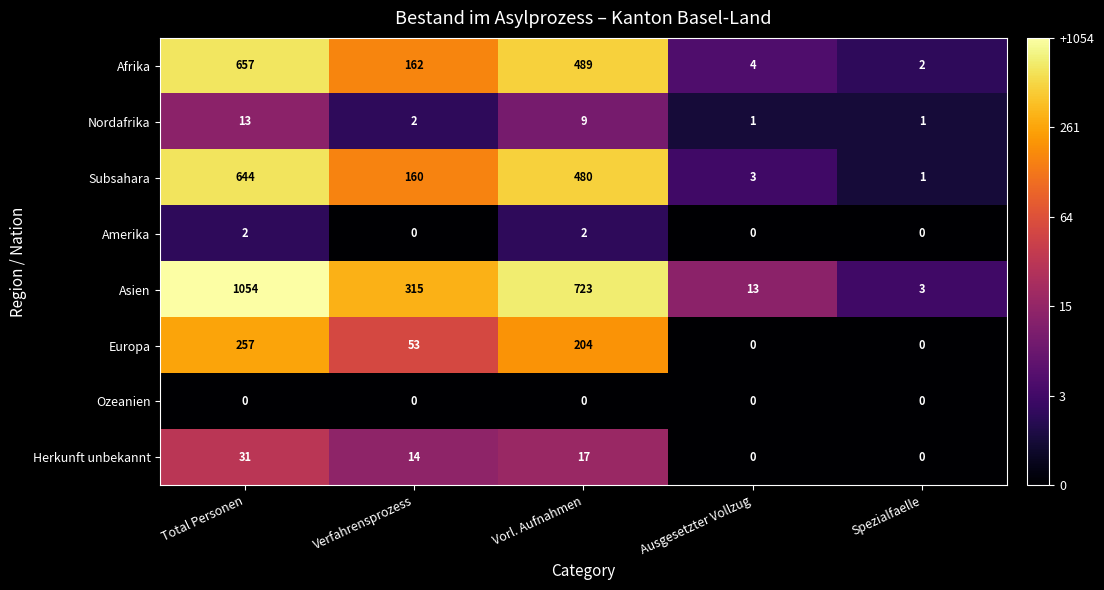

What is the difference between the second highest and second lowest values in the Afrika series?

485